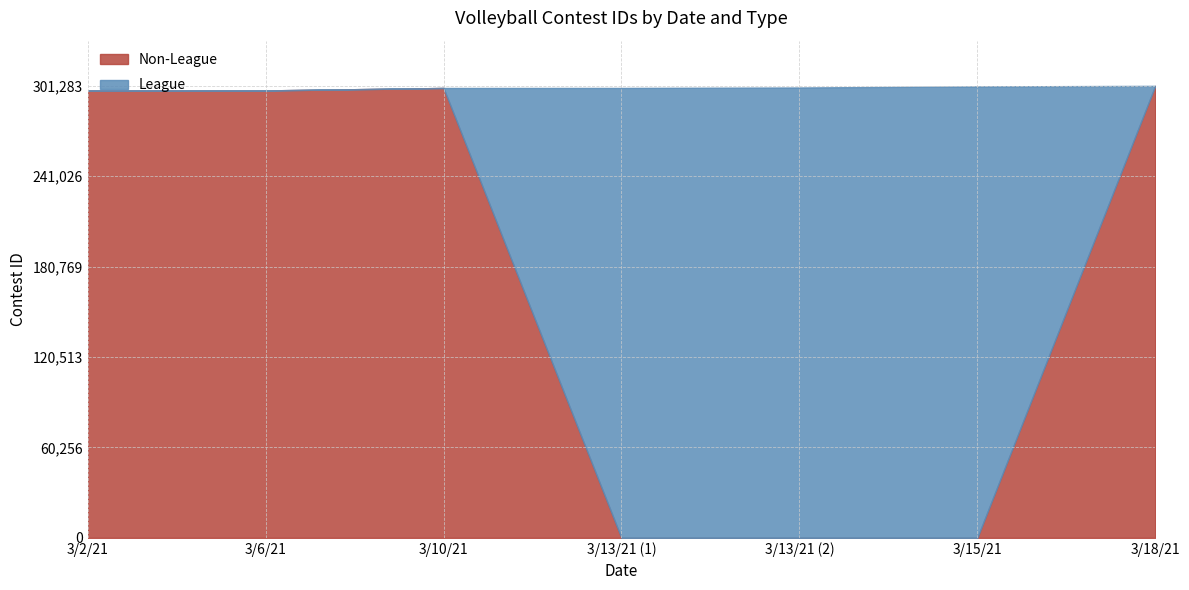

Which has a higher value, 3/18/21 or 3/13/21 (1)?

3/18/21